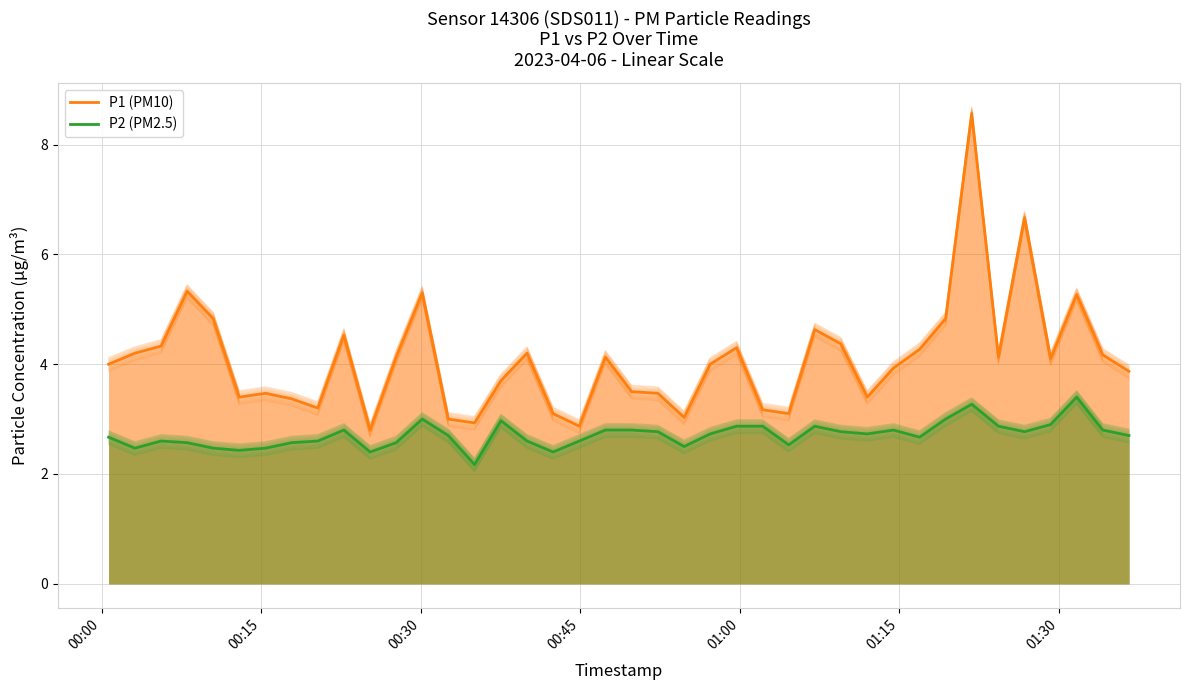

True or false: P2 (PM2.5) has more than 2 interior local peaks.

True